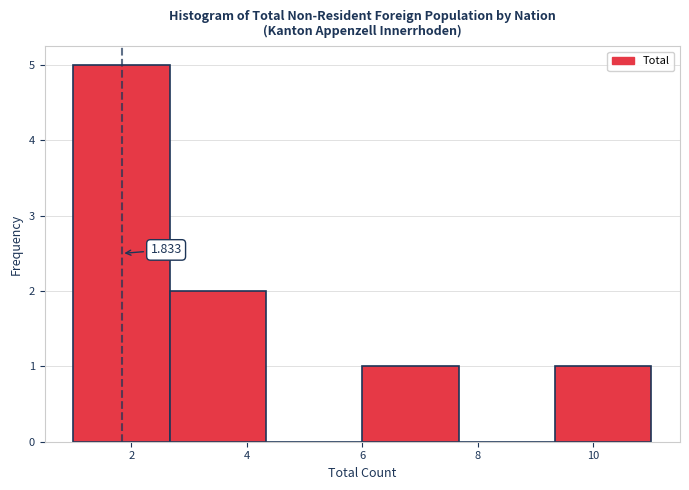

Which range on the x-axis has the tallest bar?

1.0 to 2.6